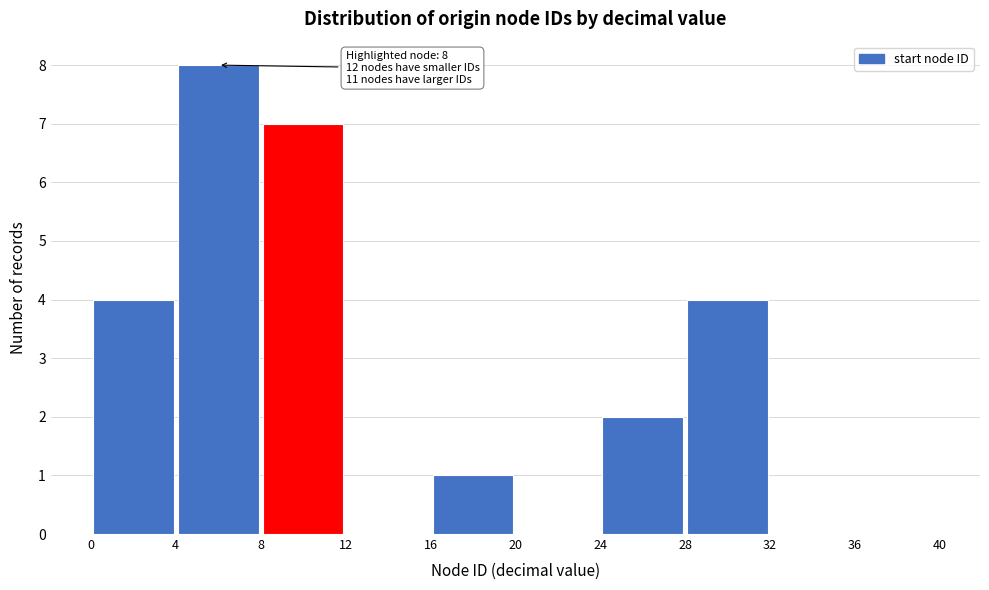

Over which range of the x-axis is the bar tallest?

4 to 8